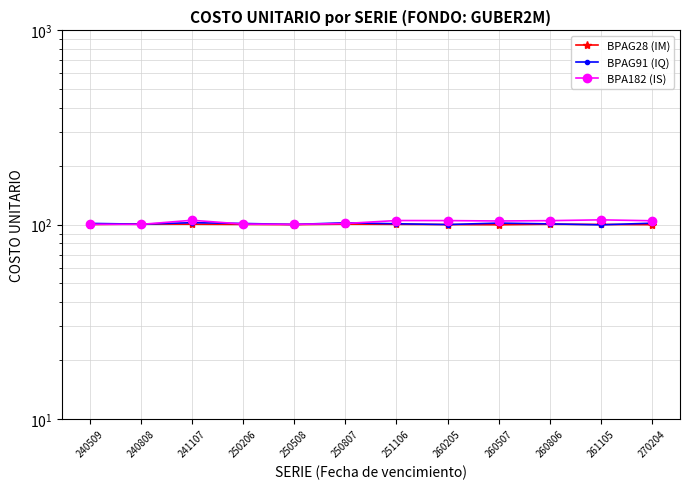

Is it true that BPA182 (IS) equals 105.3 at 241107?

True